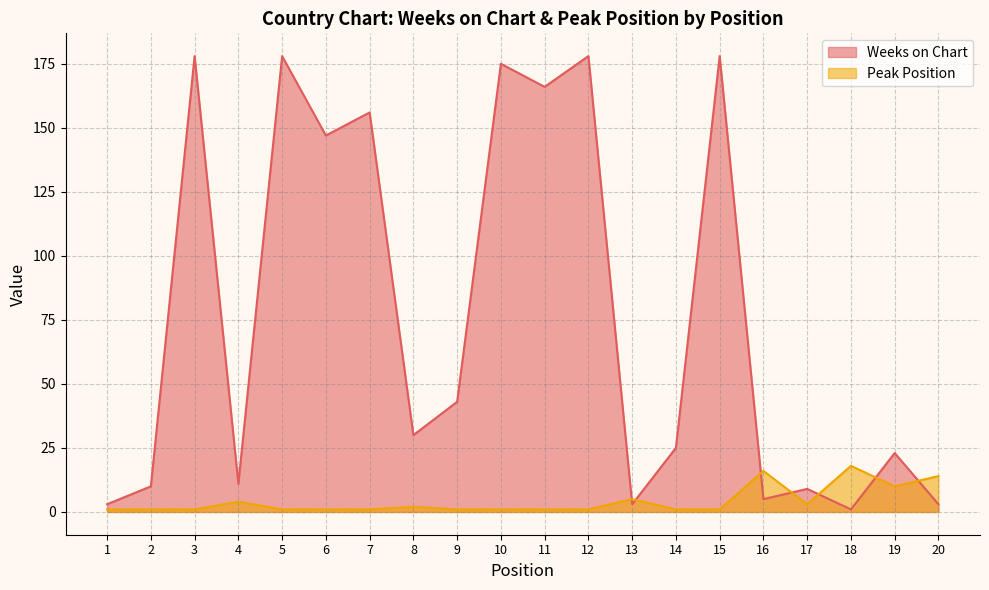

What is the sum of the Peak Position values at 14 and 5?

2